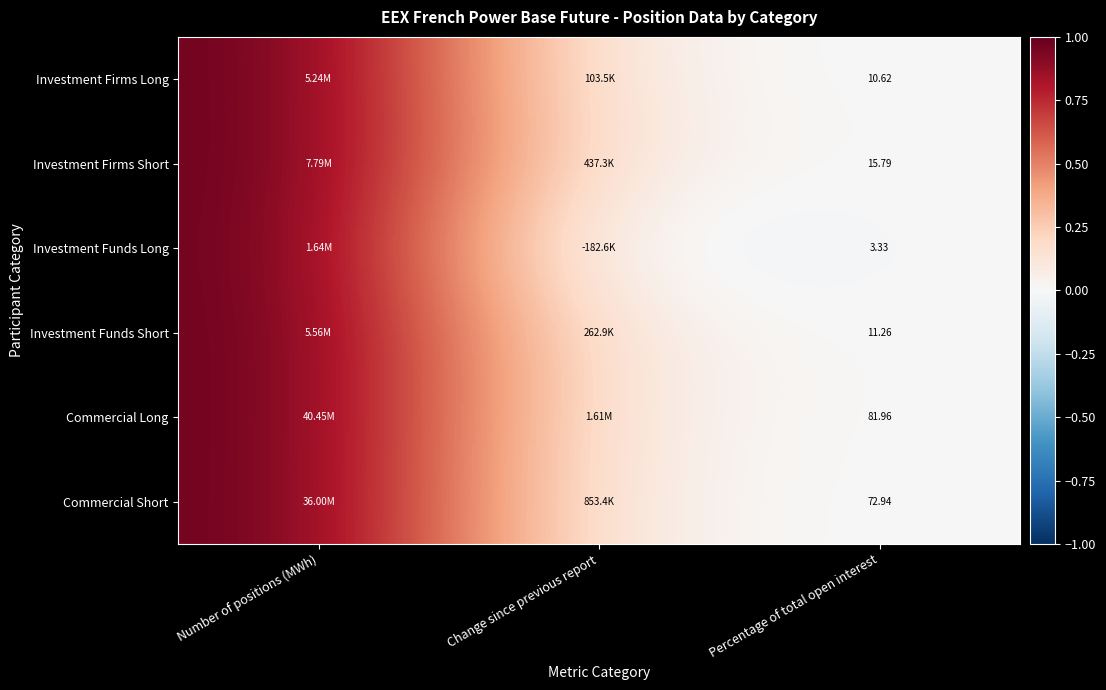

True or false: Commercial Long has a value of 0.0 at Percentage of total open interest.

False